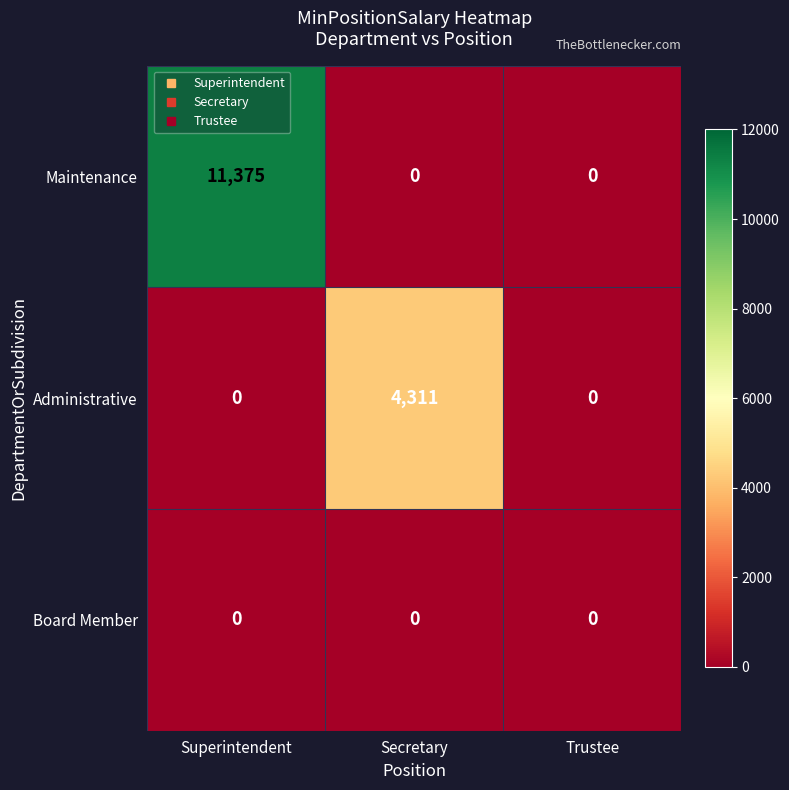

List the series in order of their peak value, highest first.

Maintenance, Administrative, Board Member